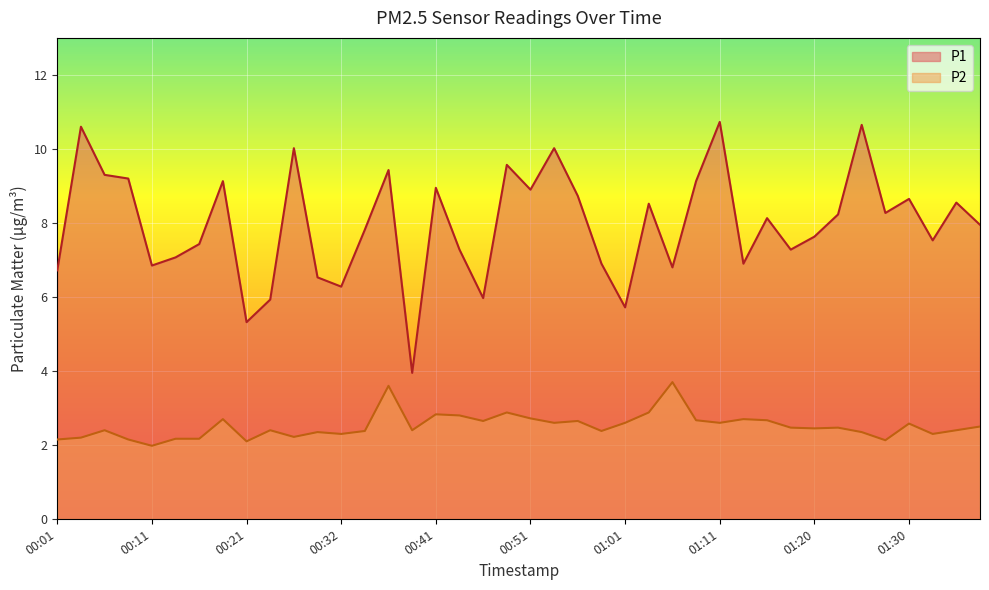

What value does the P1 series have at 00:56?

8.7